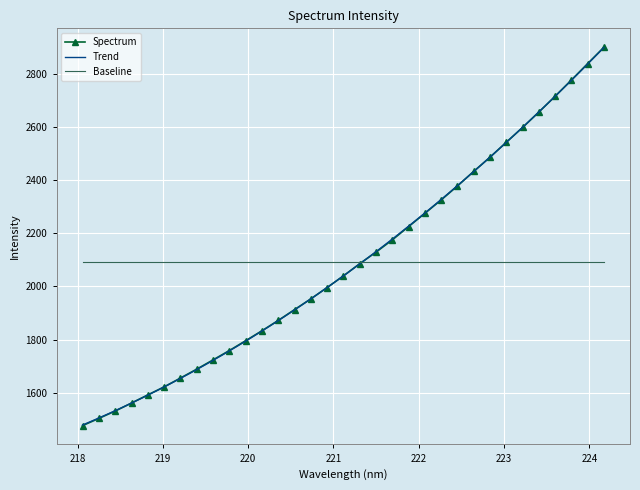

Reading left to right, what are all the values shown in this chart?

218.0596=1476.7	218.2508=1503.8	218.442=1531.4	218.6332=1561.6	218.8244=1592.2	219.0156=1622.3	219.2067=1655.6	219.3979=1689.0	219.589=1723.8	219.7801=1759.0	219.9712=1795.9	220.1623=1833.4	220.3533=1872.2	220.5444=1913.0	220.7354=1953.4	220.9264=1996.0	221.1174=2039.9	221.3083=2085.7	221.4993=2129.1	221.6902=2175.2	221.8812=2225.1	222.0721=2275.1	222.263=2325.4	222.4538=2377.9	222.6447=2432.9	222.8355=2486.0	223.0264=2542.3	223.2172=2597.8	223.408=2655.8	223.5987=2715.2	223.7895=2776.3	223.9802=2838.1	224.1709=2899.6